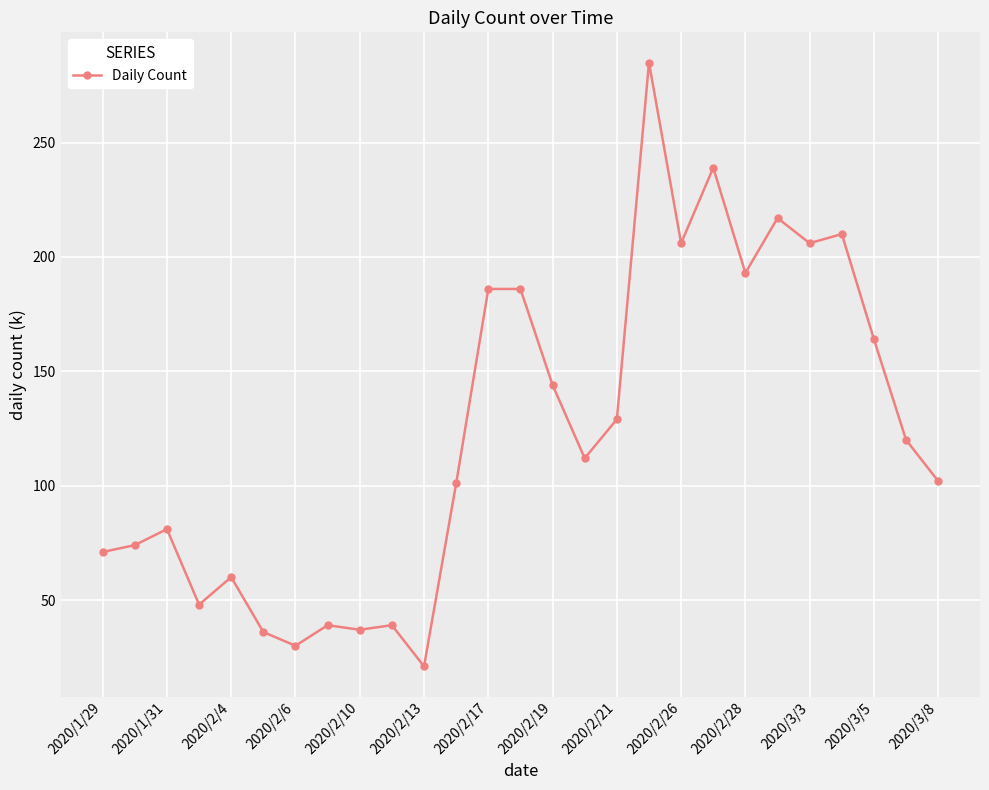

Is this an area chart (filled region under the line)?

No